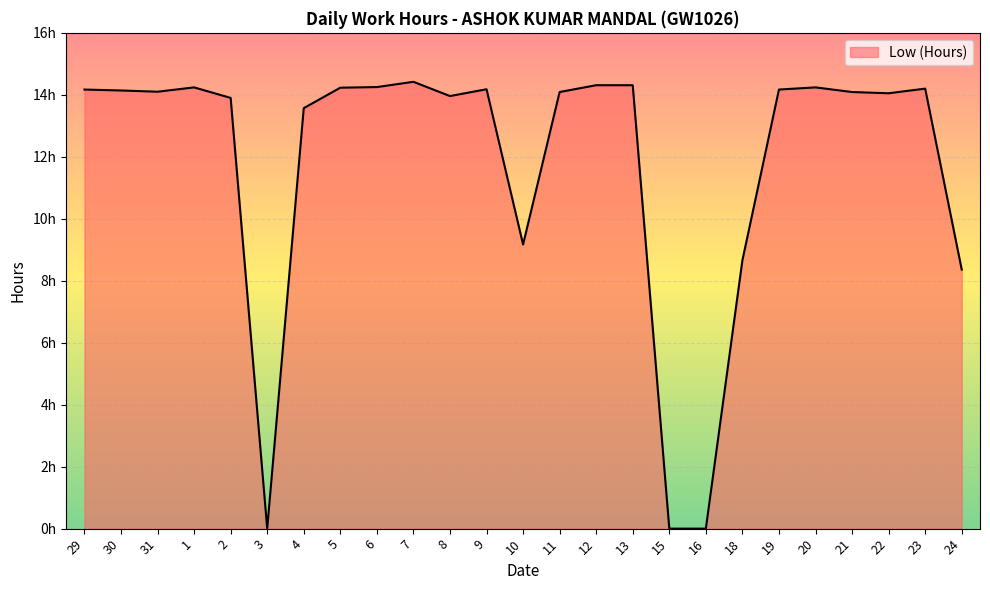

What is the average value?

11.8